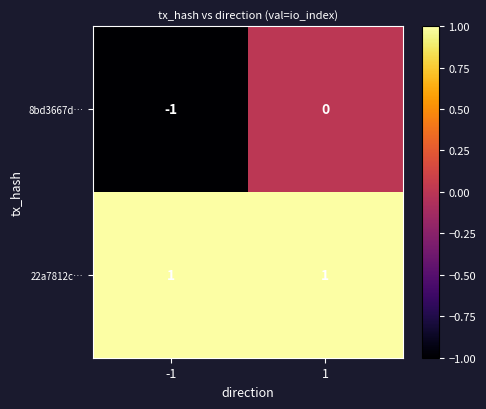

Is the value of 8bd3667d… at 1 greater than the value of 22a7812c… at 1?

No